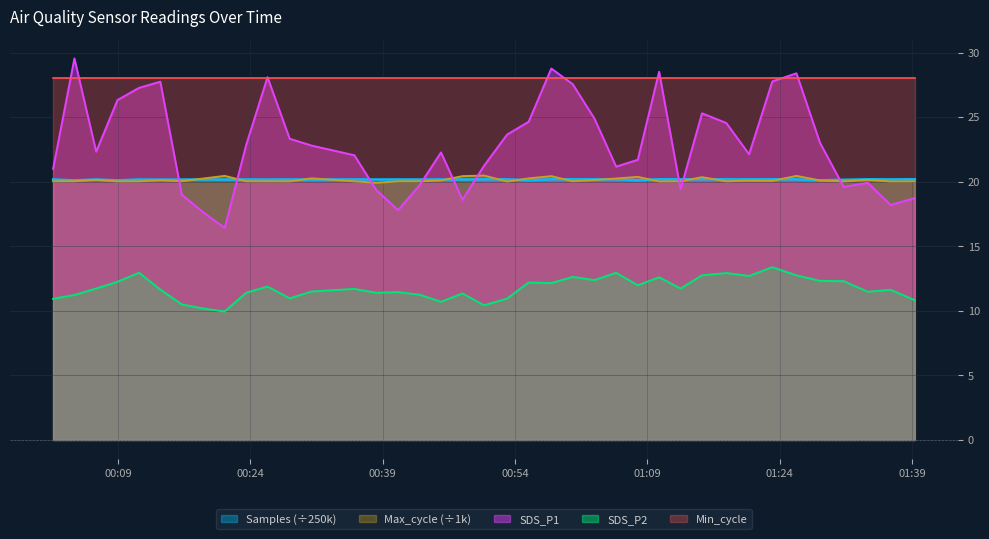

Where is Samples nearest to the value 20?

2023/07/06 00:04:04